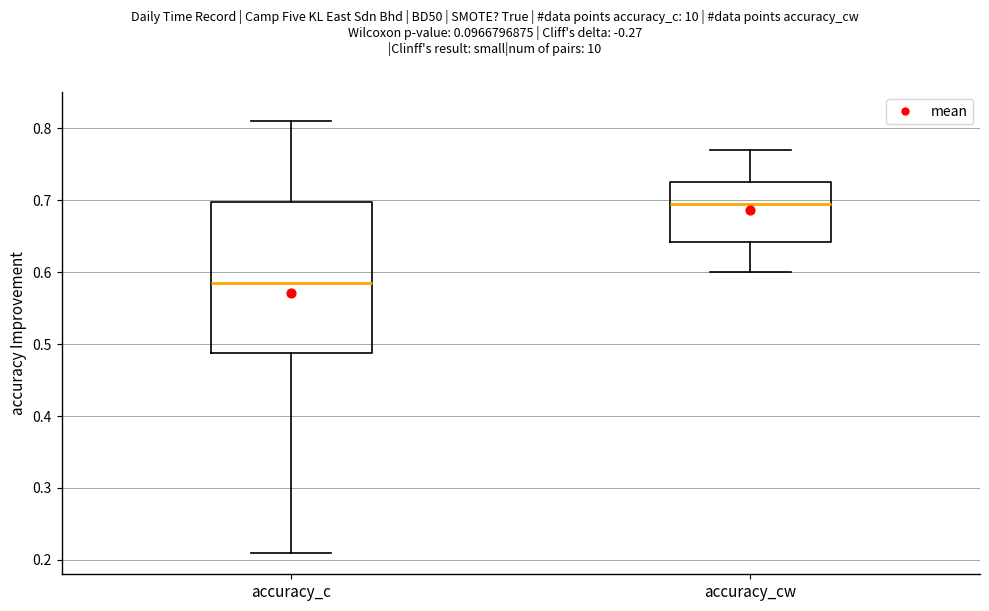

Which box is the tallest, from its lower edge to its upper edge?

accuracy_c